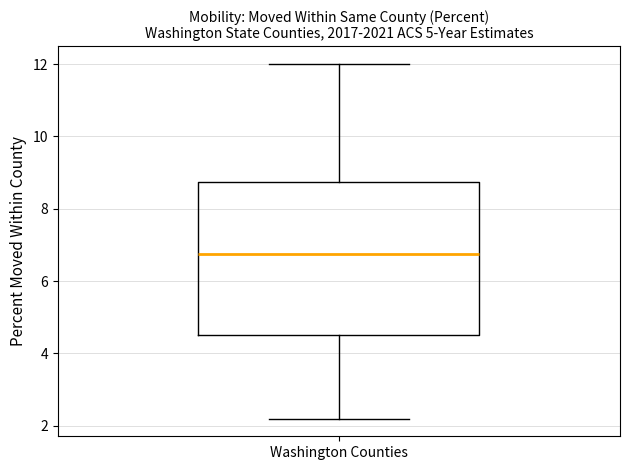

Read this box plot against the y-axis: the position of the median line, the range covered by the box, and the ends of both whiskers. The values are not printed on the chart, so give them approximately, as read against the axis.

median 6.8, box 4.6 to 8.8, whiskers 2.2 to 12.0